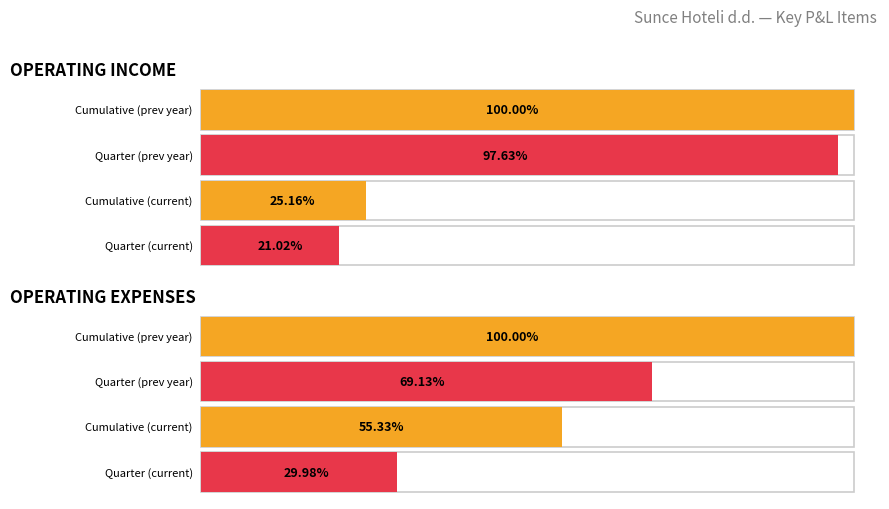

Which series changed the most between OPERATING INCOME and OPERATING EXPENSES?

Cumulative (current)